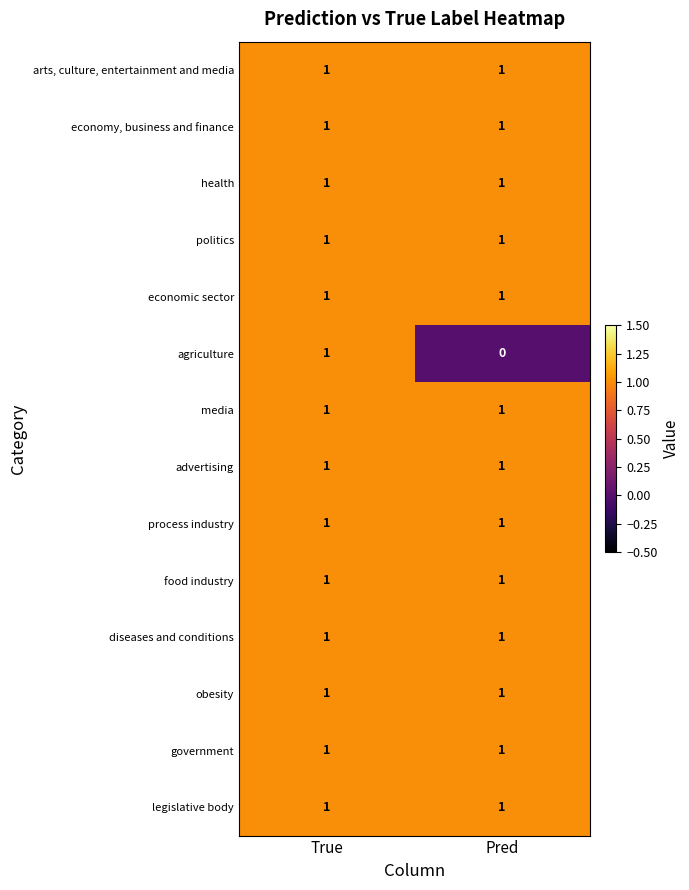

Rank the categories by agriculture value from highest to lowest.

True, Pred